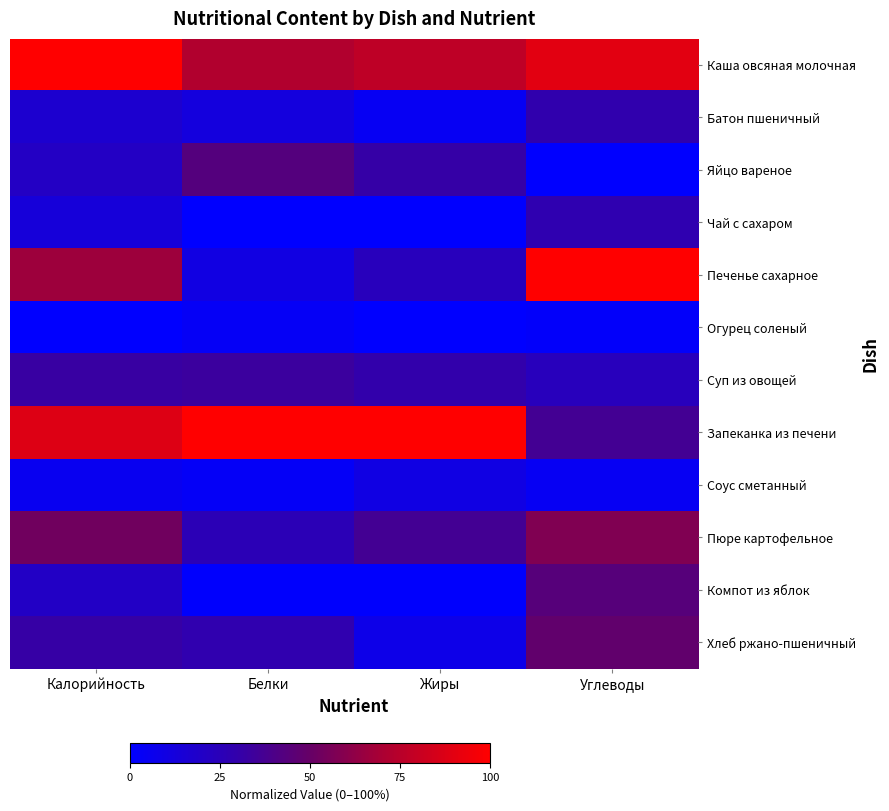

Which series changed the most between Калорийность and Углеводы?

Запеканка из печени